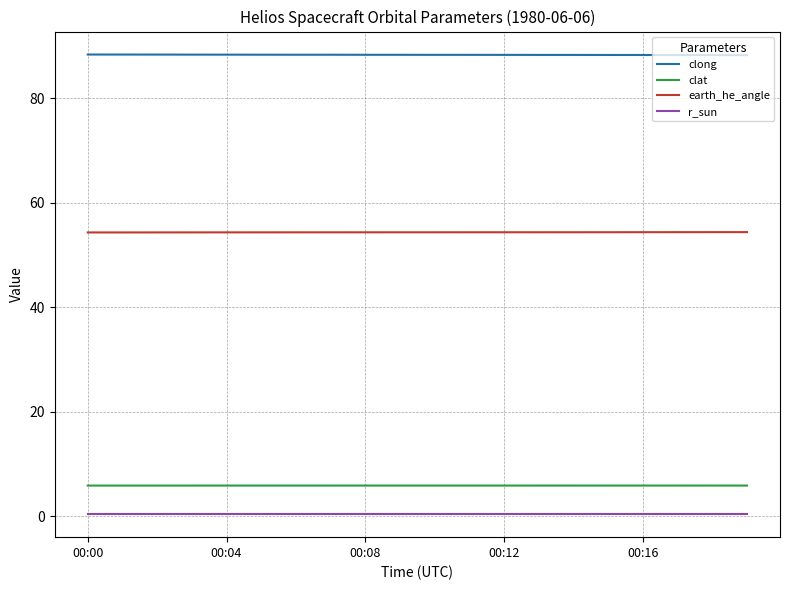

True or false: r_sun and clat intersect in this chart.

False